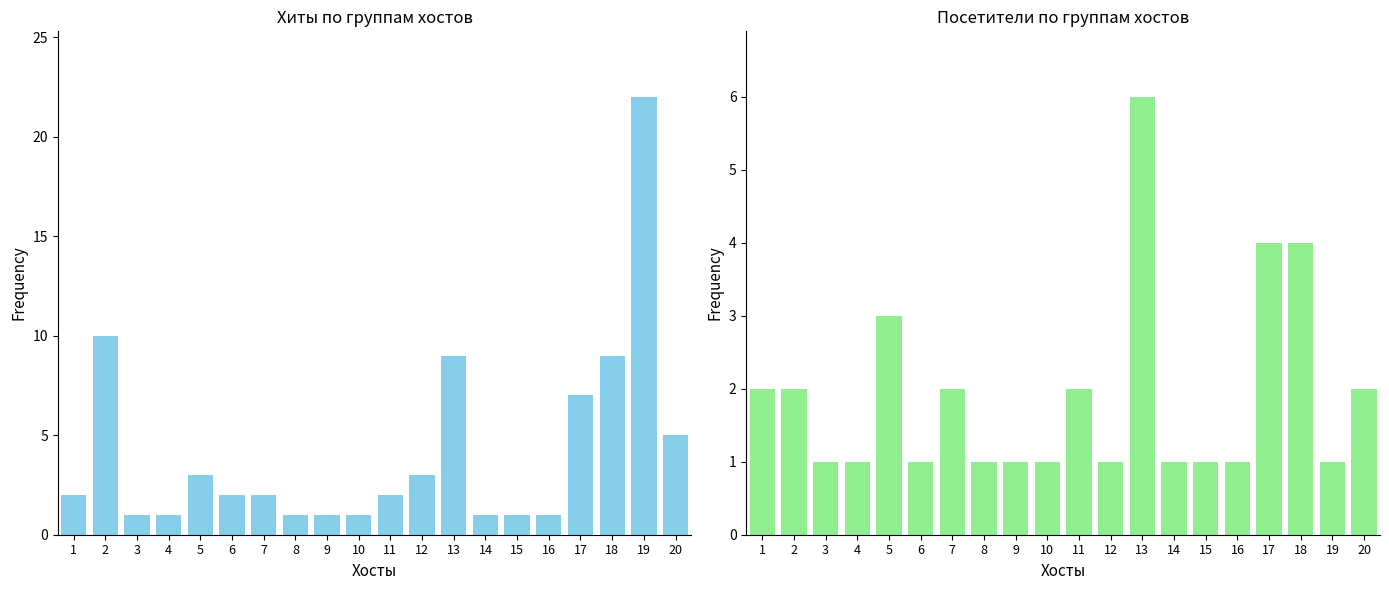

What is the difference between the Посетители values at 4 and 20?

1